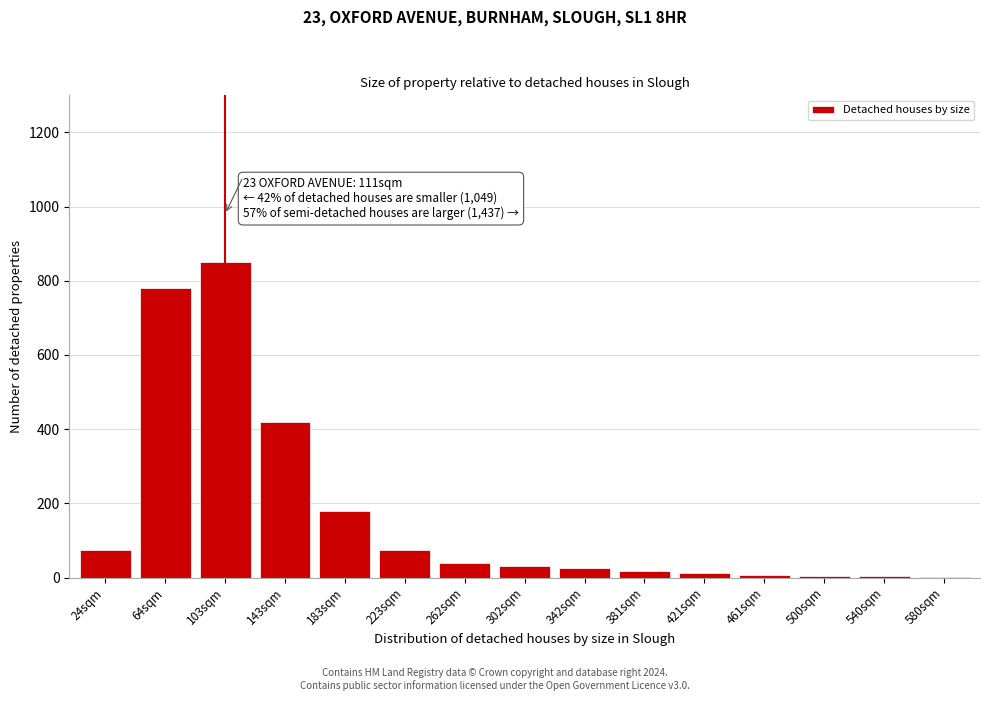

What is the greatest value displayed?

850